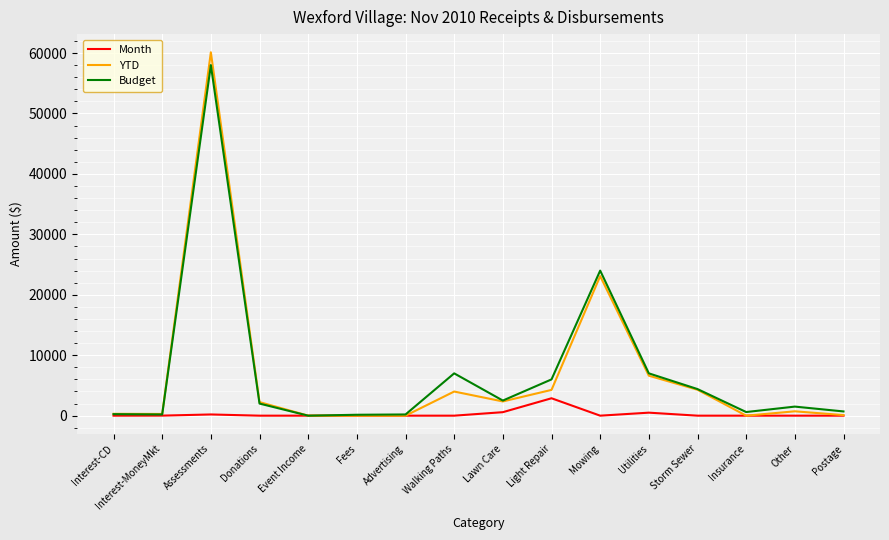

Does the chart display data point markers on the line(s)?

No